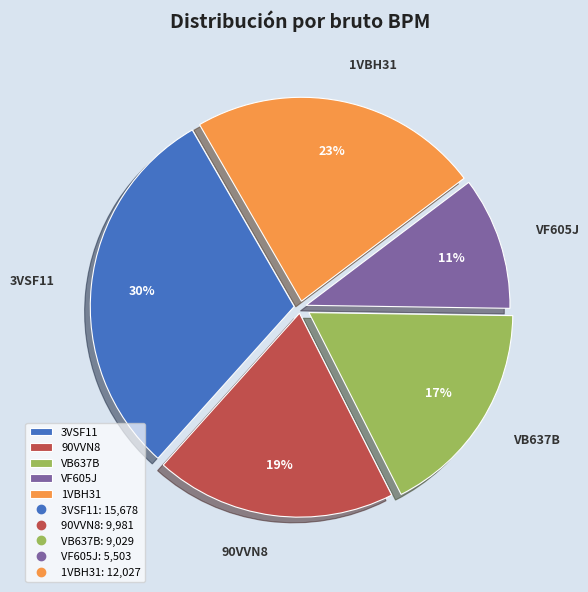

Rank the categories by value from highest to lowest.

3VSF11, 1VBH31, 90VVN8, VB637B, VF605J